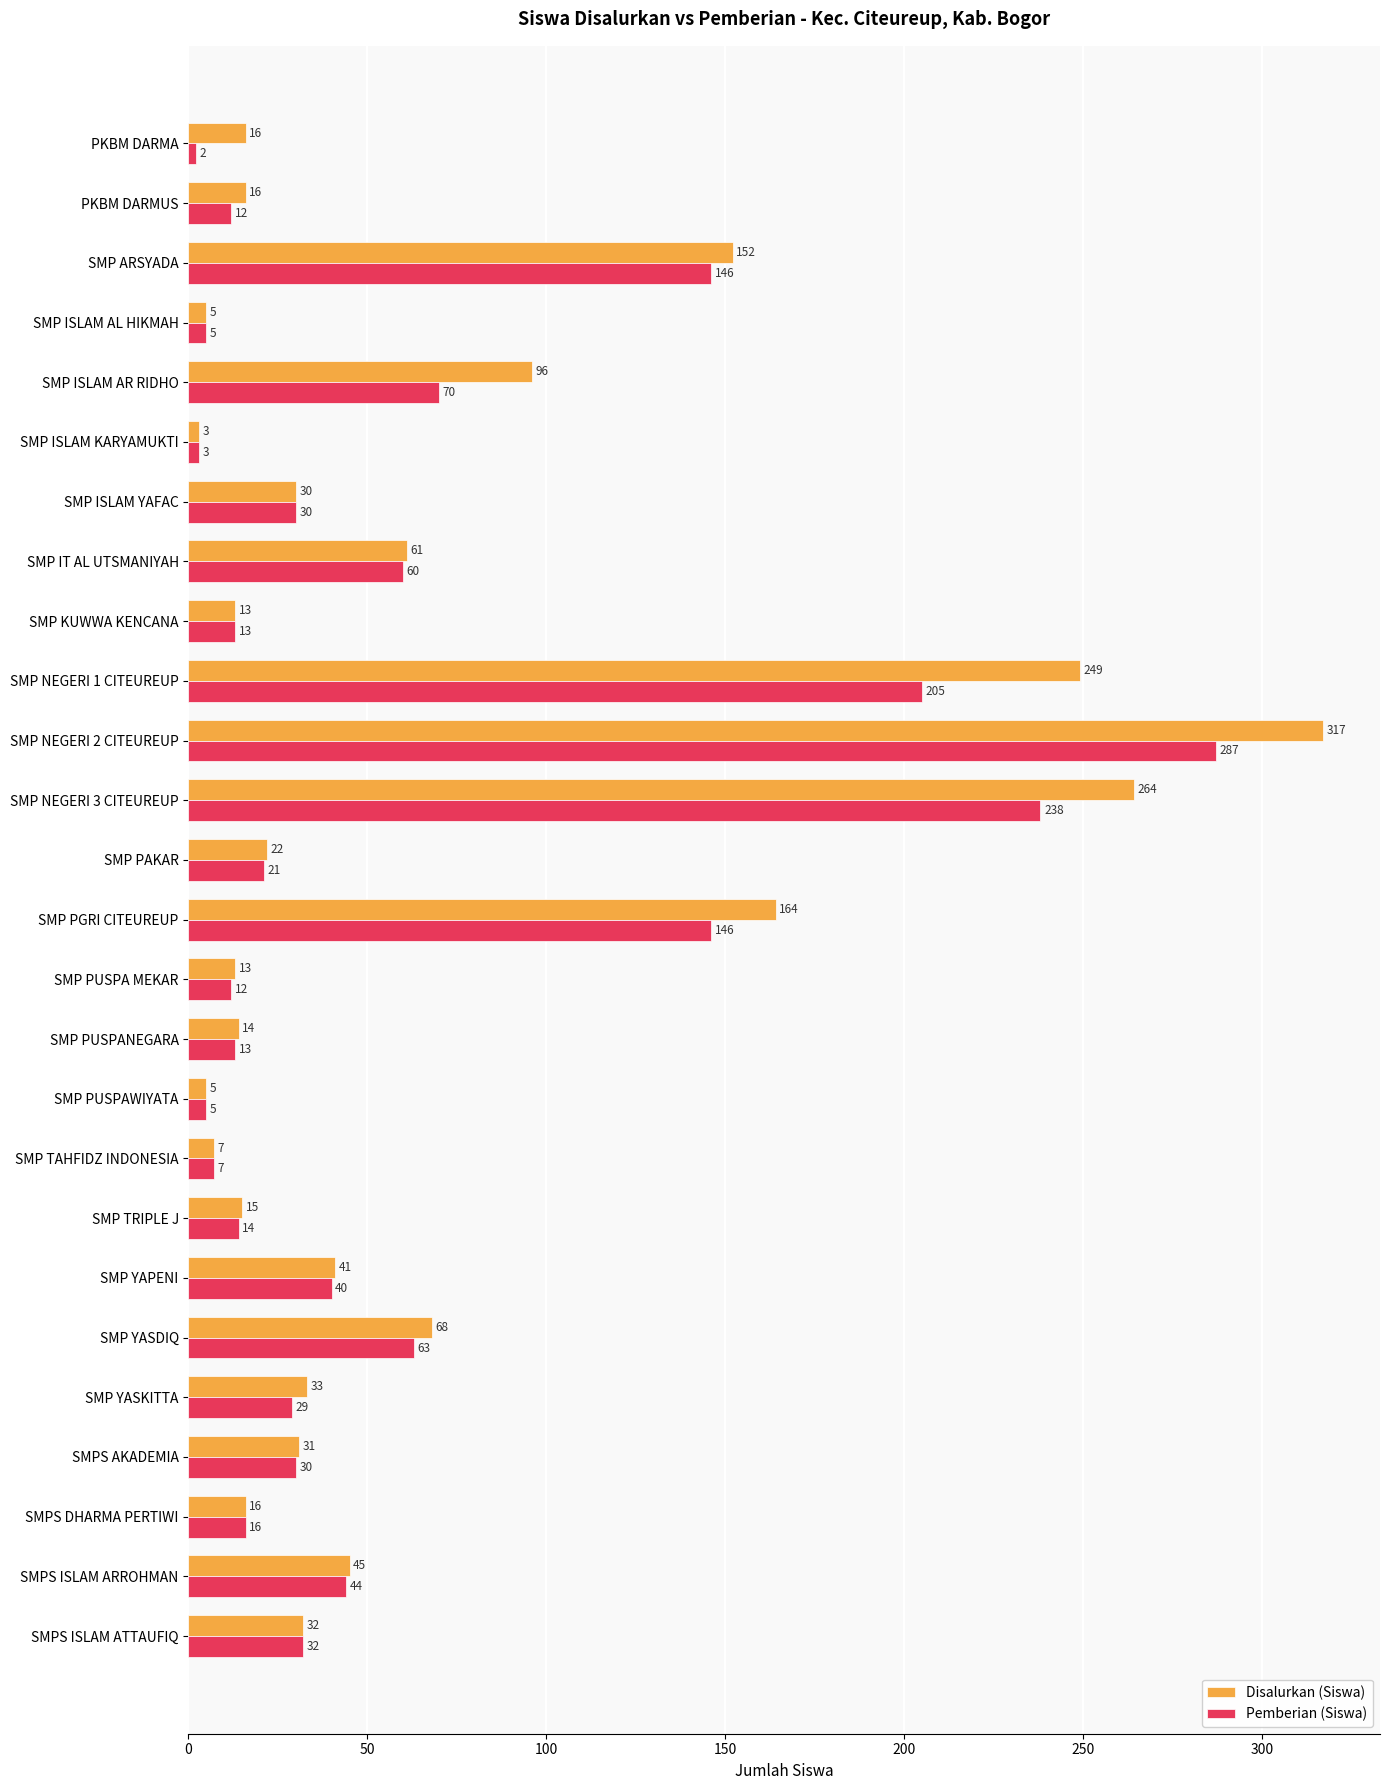

Read the Pemberian (Siswa) value at SMP YASKITTA.

29